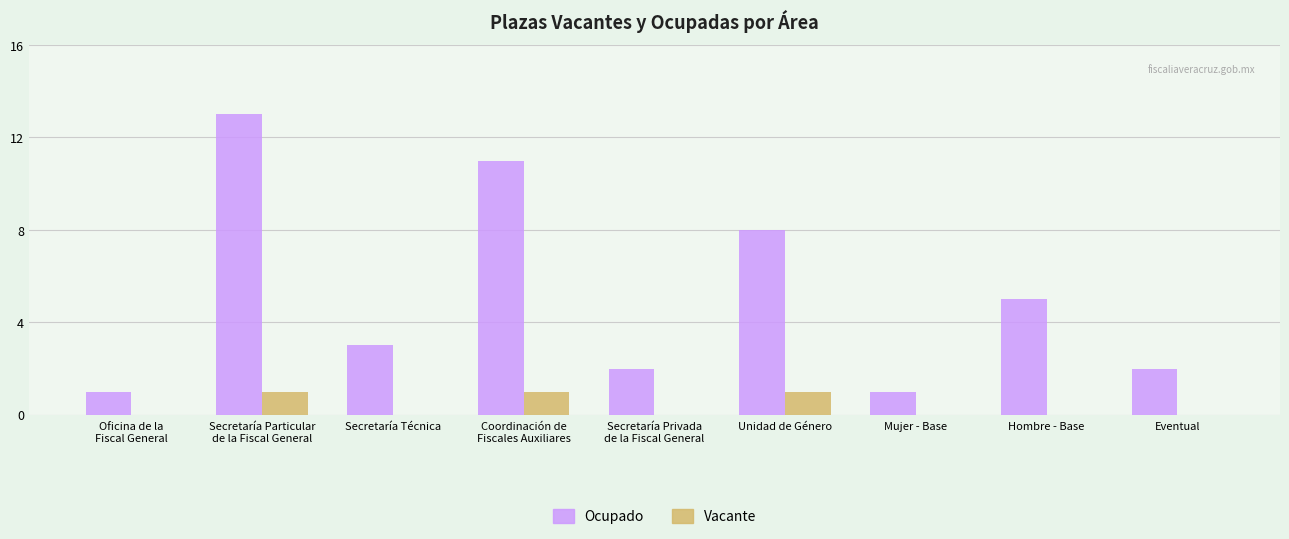

What is the sum of the Ocupado values at Hombre - Base and Secretaría Técnica?

8